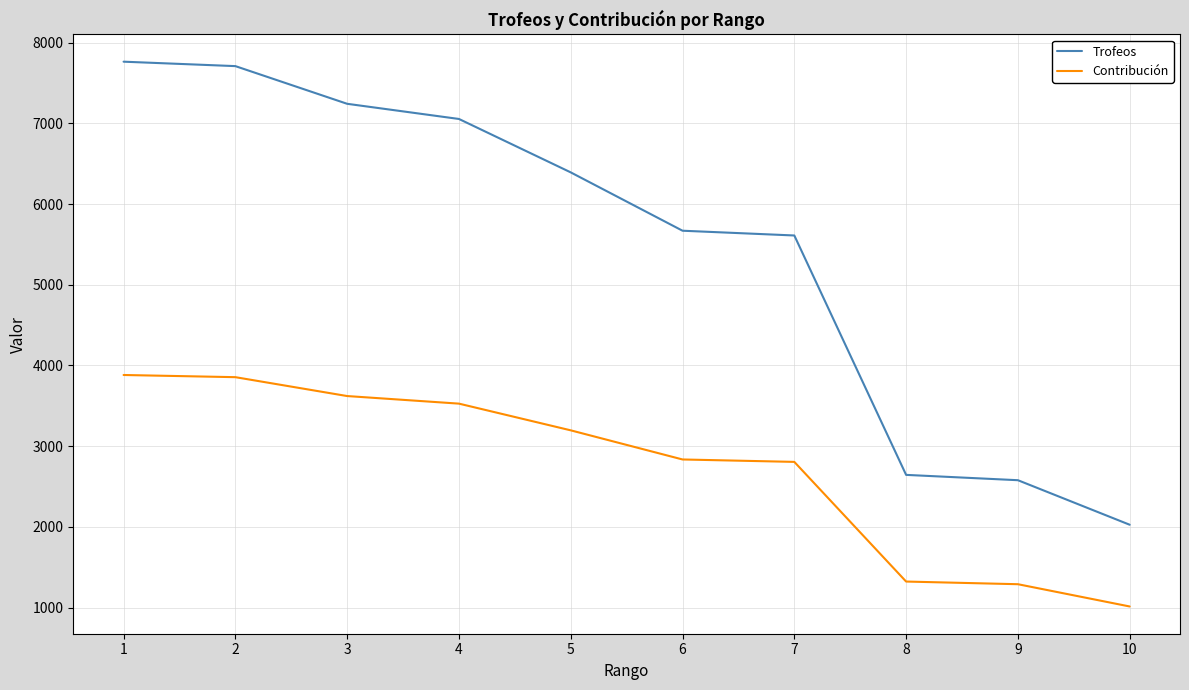

True or false: Contribución and Trofeos intersect in this chart.

False